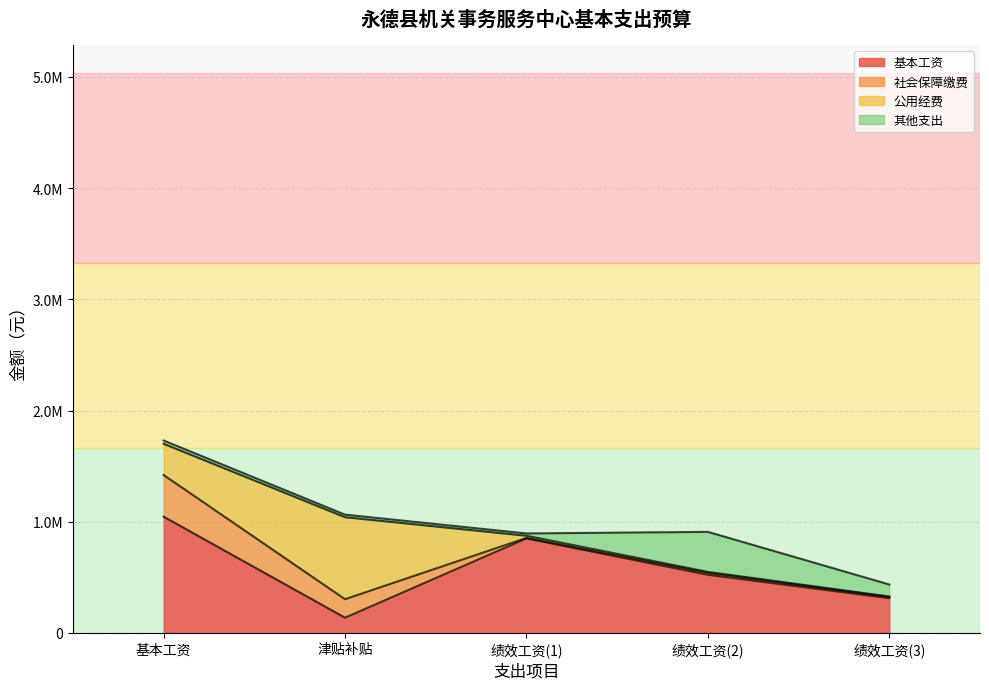

How many values in the 其他支出 series are below 29500?

2